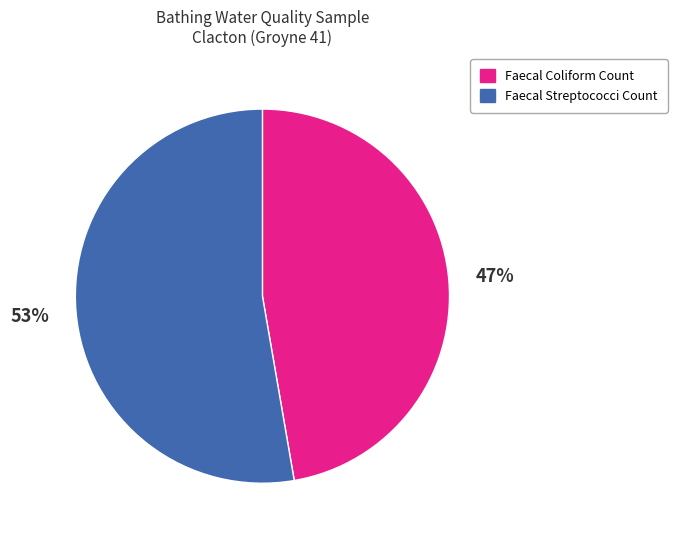

To the nearest percent, what percentage of the pie is Faecal Coliform Count?

47%